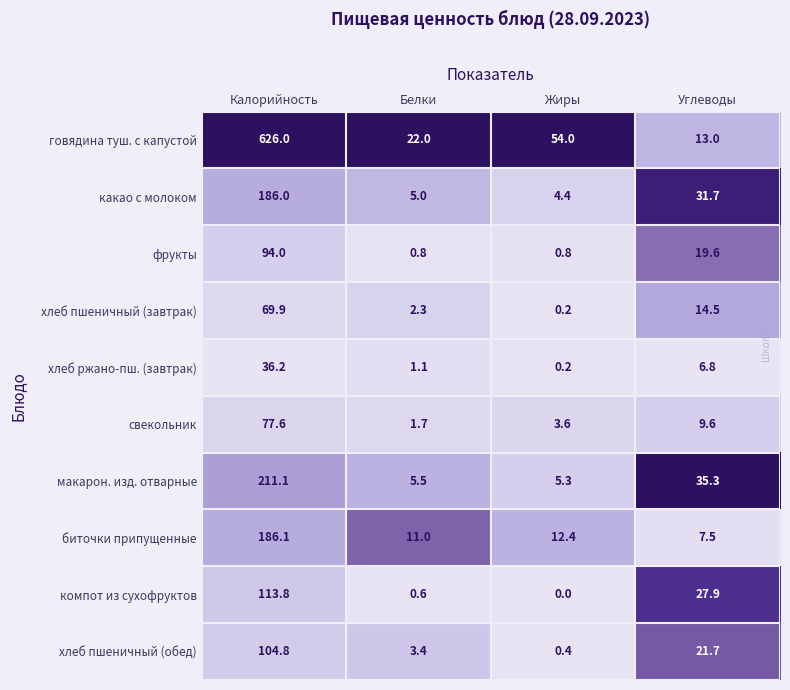

Rank the series at Калорийность from lowest to highest value.

хлеб ржано-пш. (завтрак), хлеб пшеничный (завтрак), свекольник, фрукты, хлеб пшеничный (обед), компот из сухофруктов, какао с молоком, биточки припущенные, макарон. изд. отварные, говядина туш. с капустой